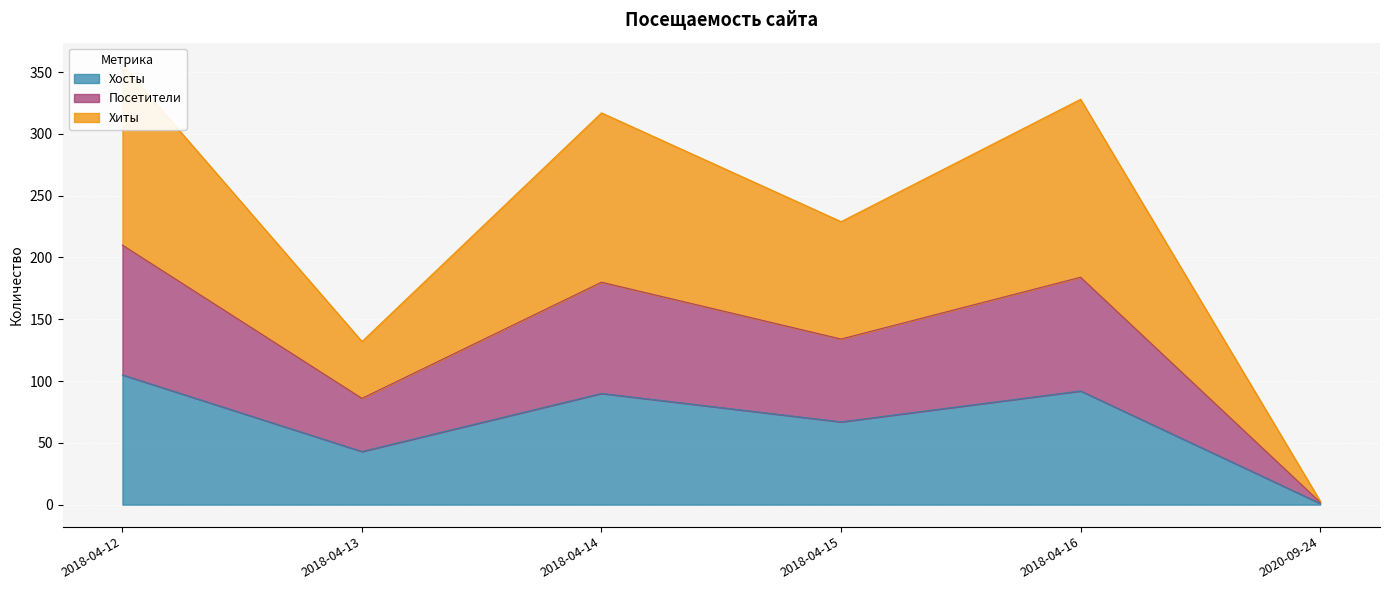

At which category is the sum across all series the highest?

2018-04-12